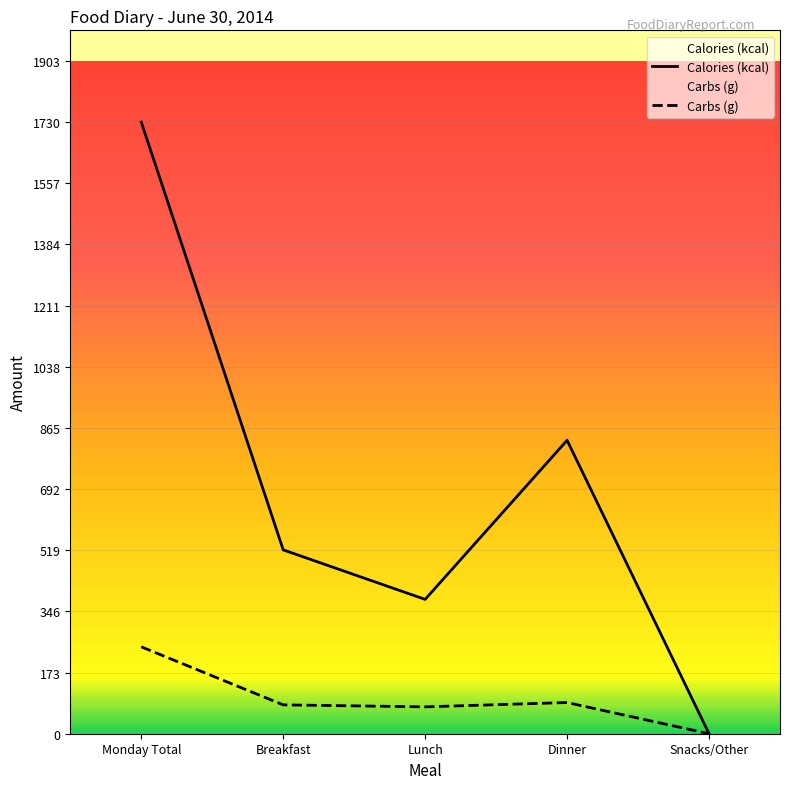

How many values in Carbs (g) are above zero?

4